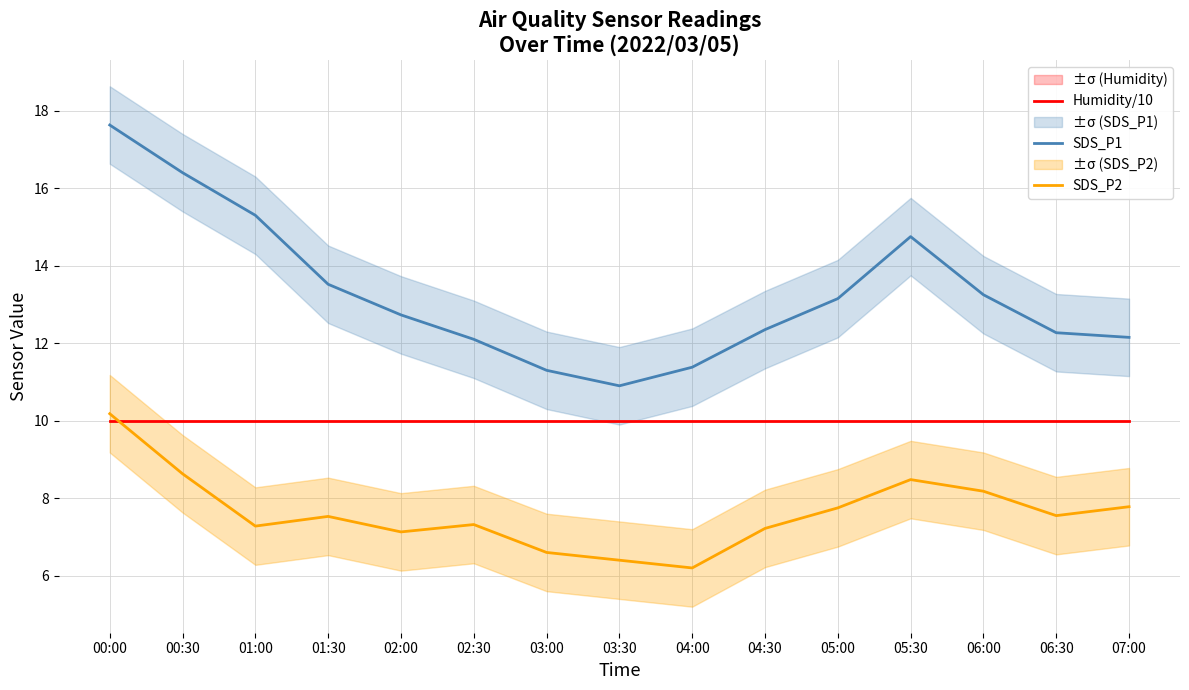

What is the label of the 15th point from the right?

00:00